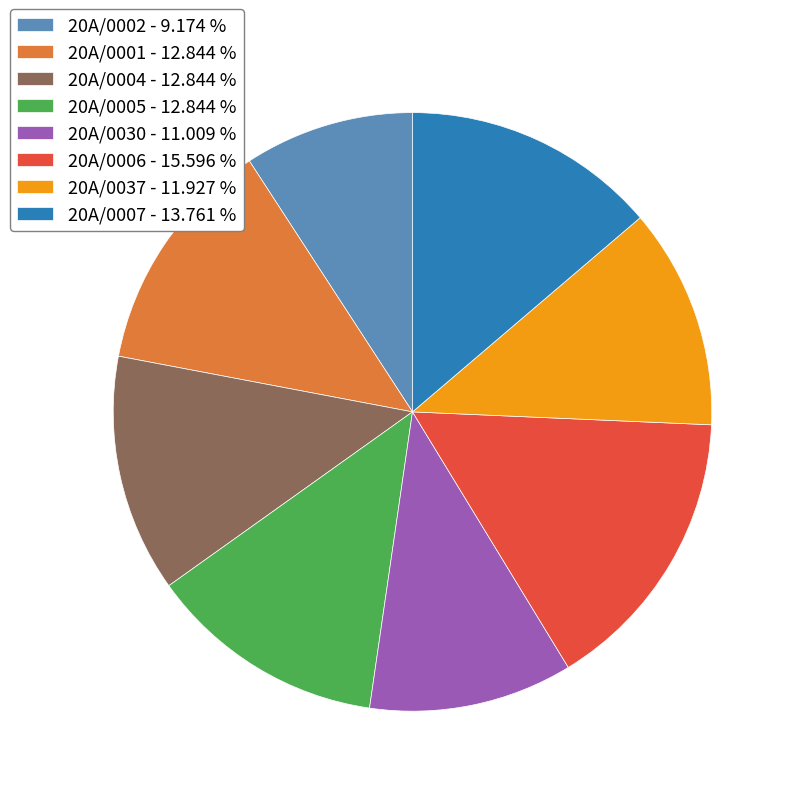

What is the largest slice in the pie chart?

20A/0006